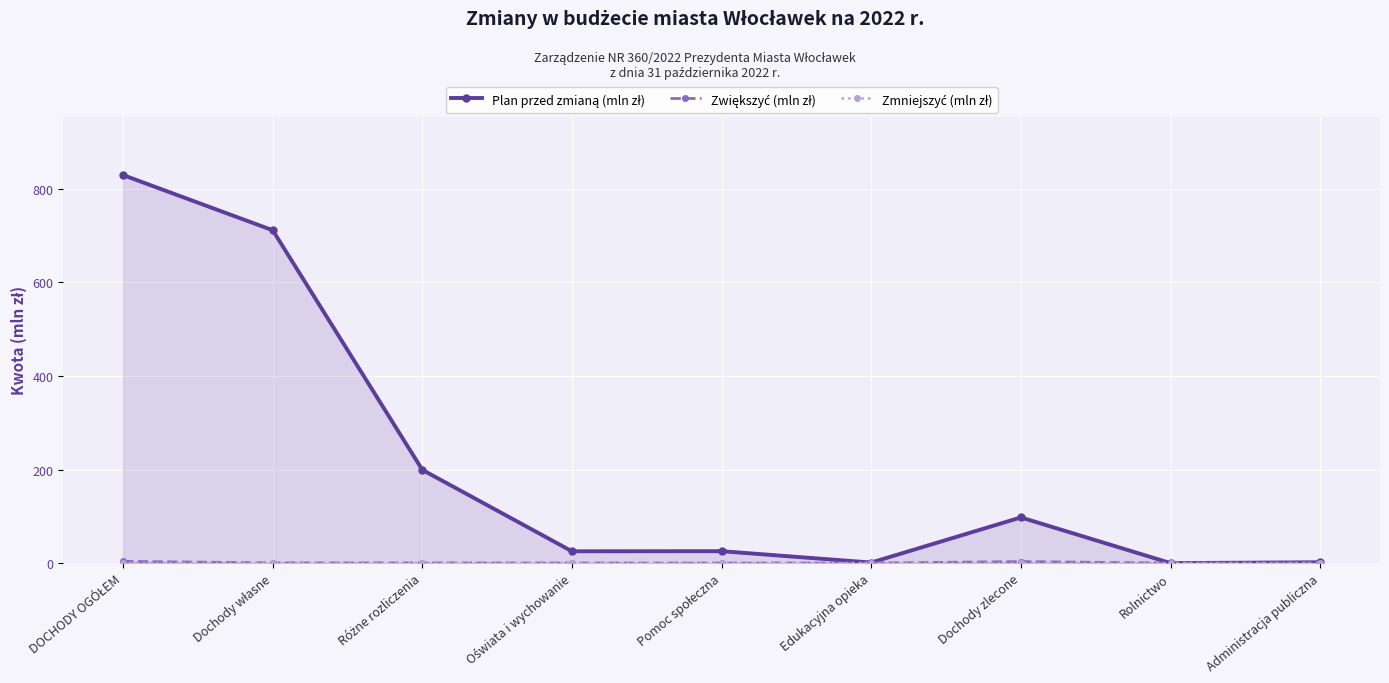

The value of Zwiększyć (mln zł) at DOCHODY OGÓŁEM is 3.7. True or false?

True